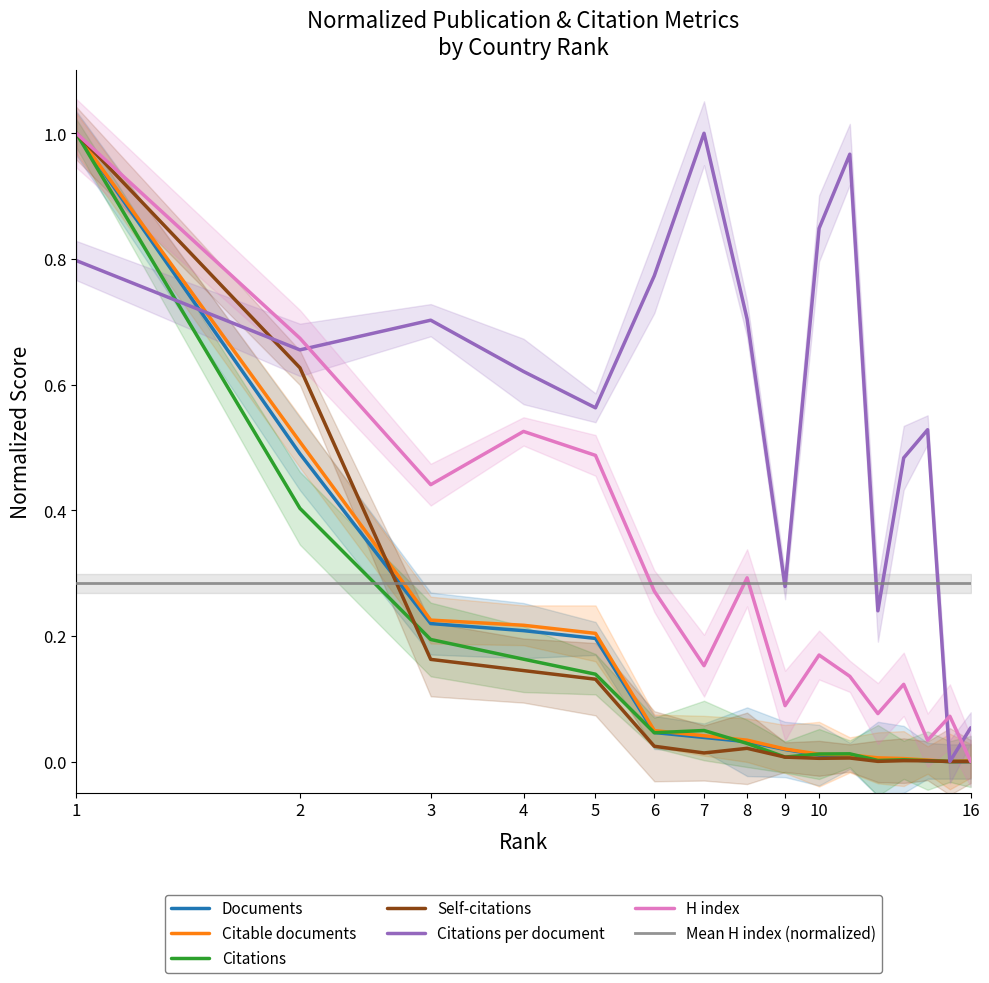

What is the sum of all Citations per document values?

9.2